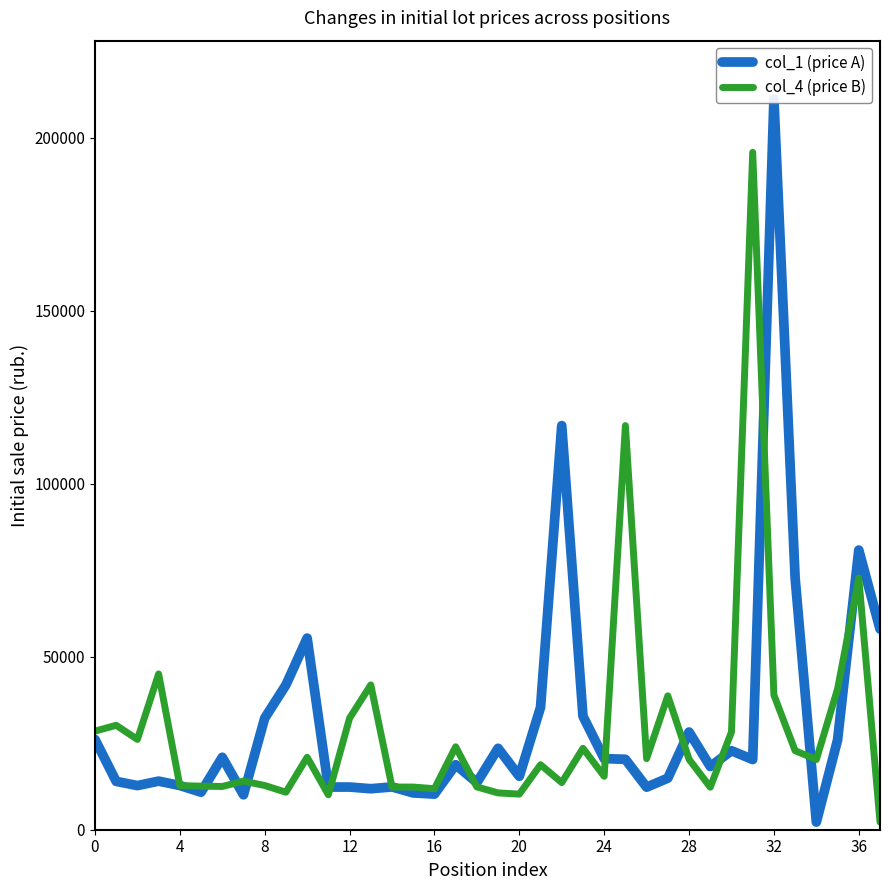

At how many categories does at least one series exceed 107578?

4